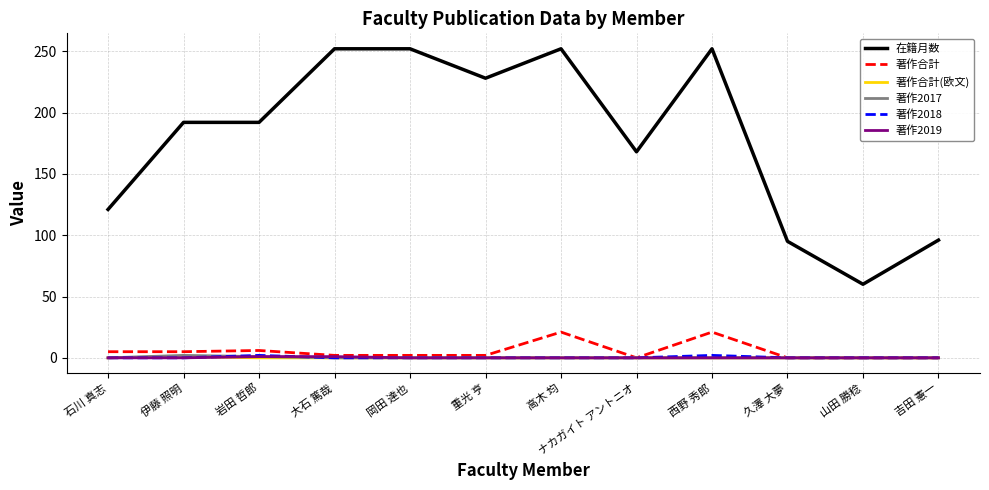

Which series has the largest total across all categories?

在籍月数